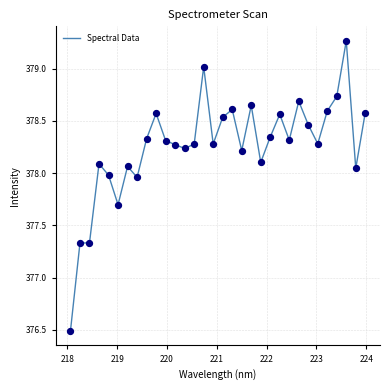

What is the smallest value displayed?

376.5